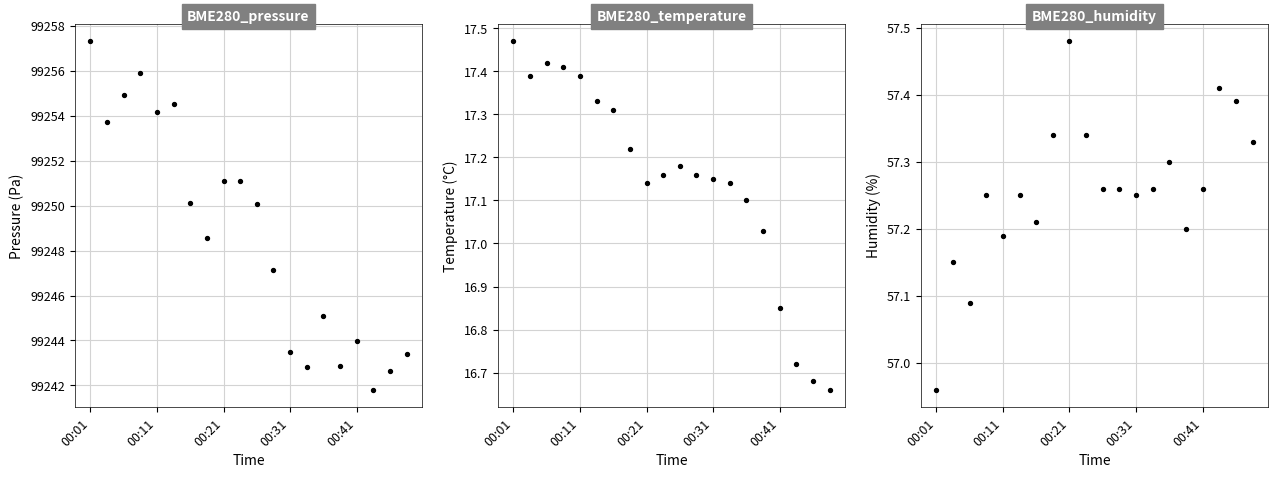

What is the total value across all series at 14?

99319.5